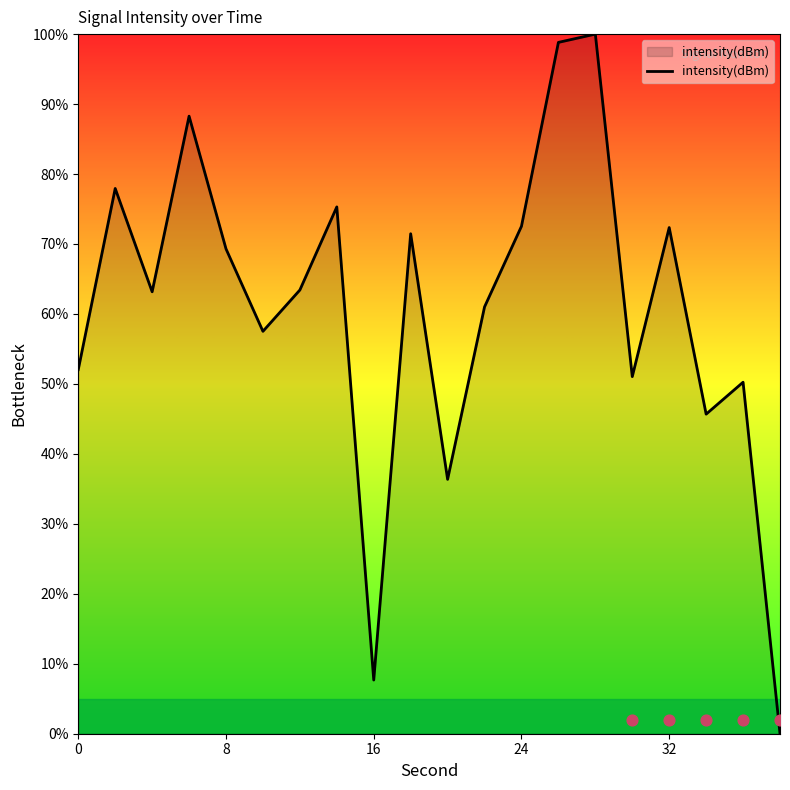

What is the maximum value for intensity(dBm)?

100.0